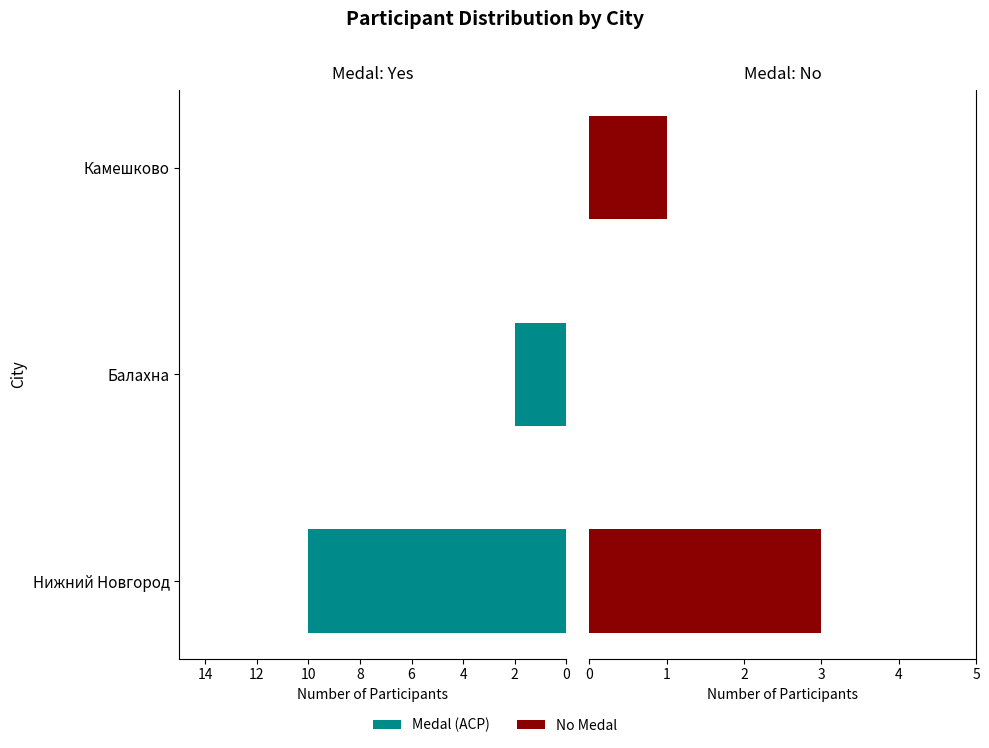

What are all the series names shown in the legend?

Medal (ACP), No Medal